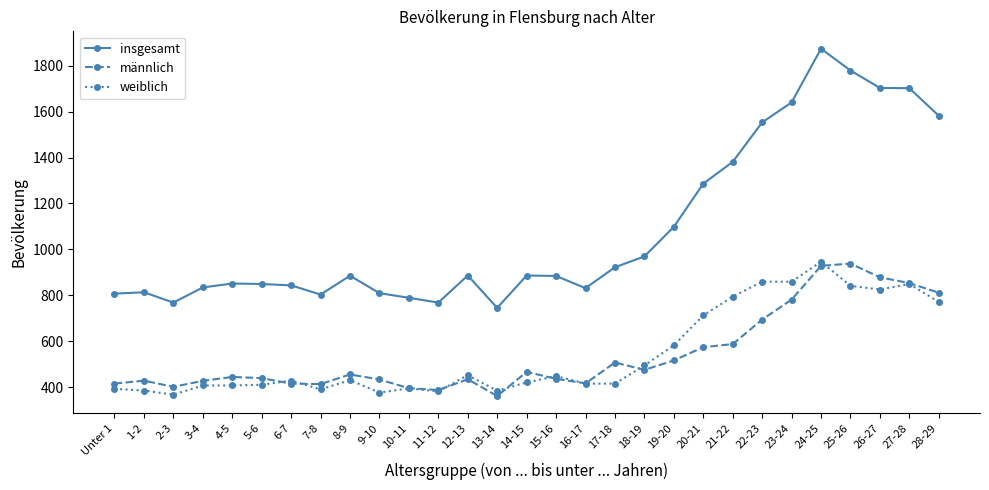

How many categories are shown in the chart?

29